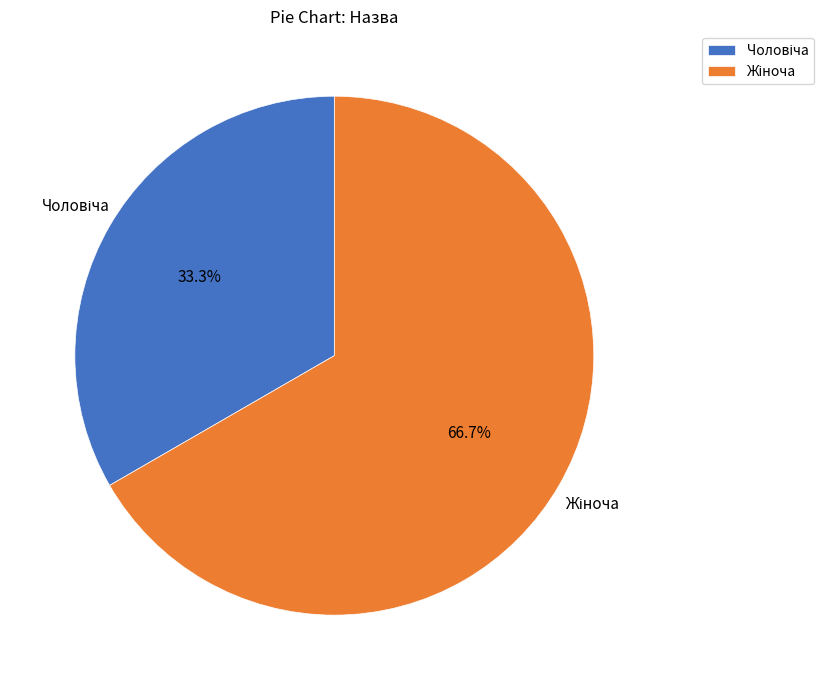

Count the number of slices in the pie.

2